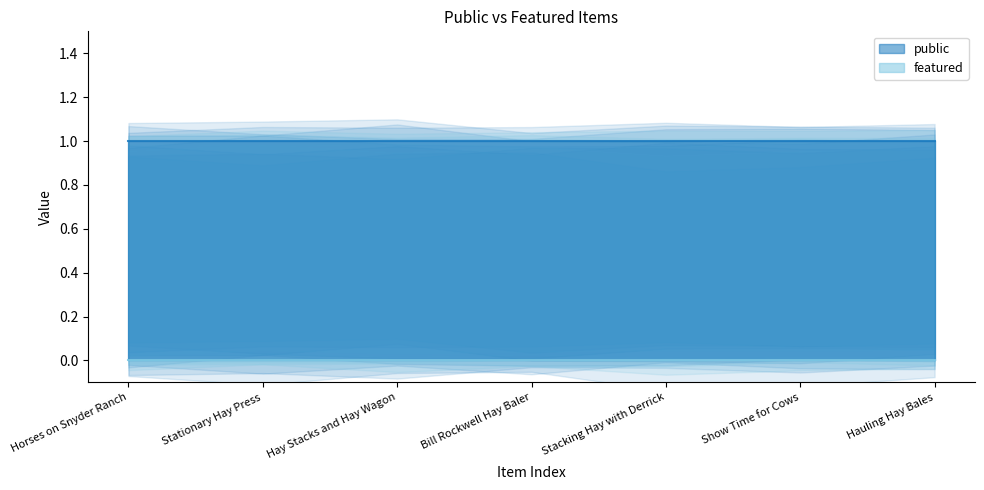

What is the sum of the public values at Horses on Snyder Ranch and Hay Stacks and Hay Wagon?

2